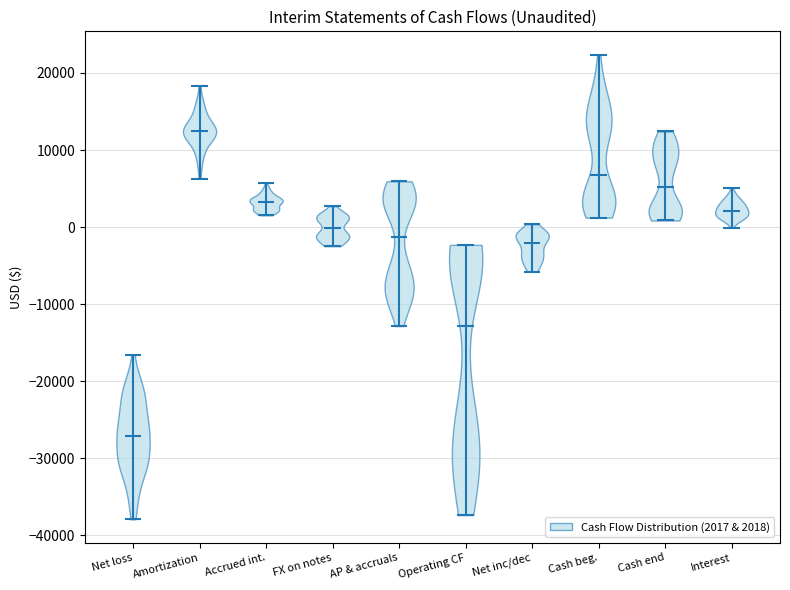

What is the lowest point the violin for Net loss reaches on the y-axis? The values are not printed on the chart, so give them approximately, as read against the axis.

-38000